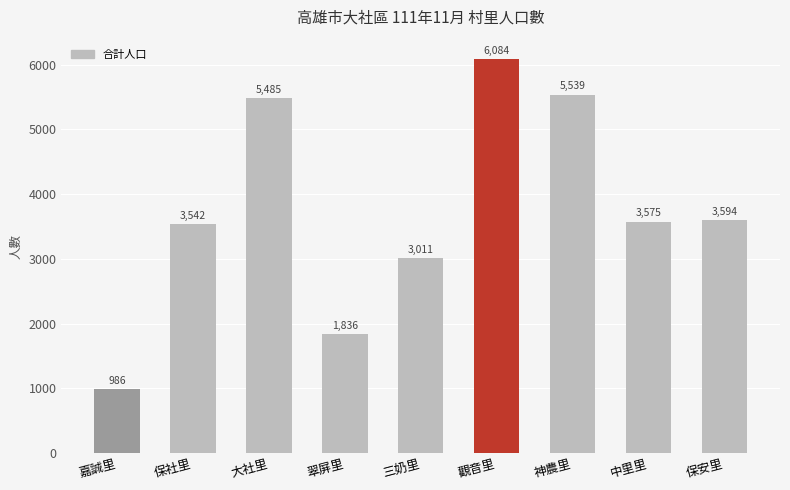

What is the maximum value shown in the chart?

6084